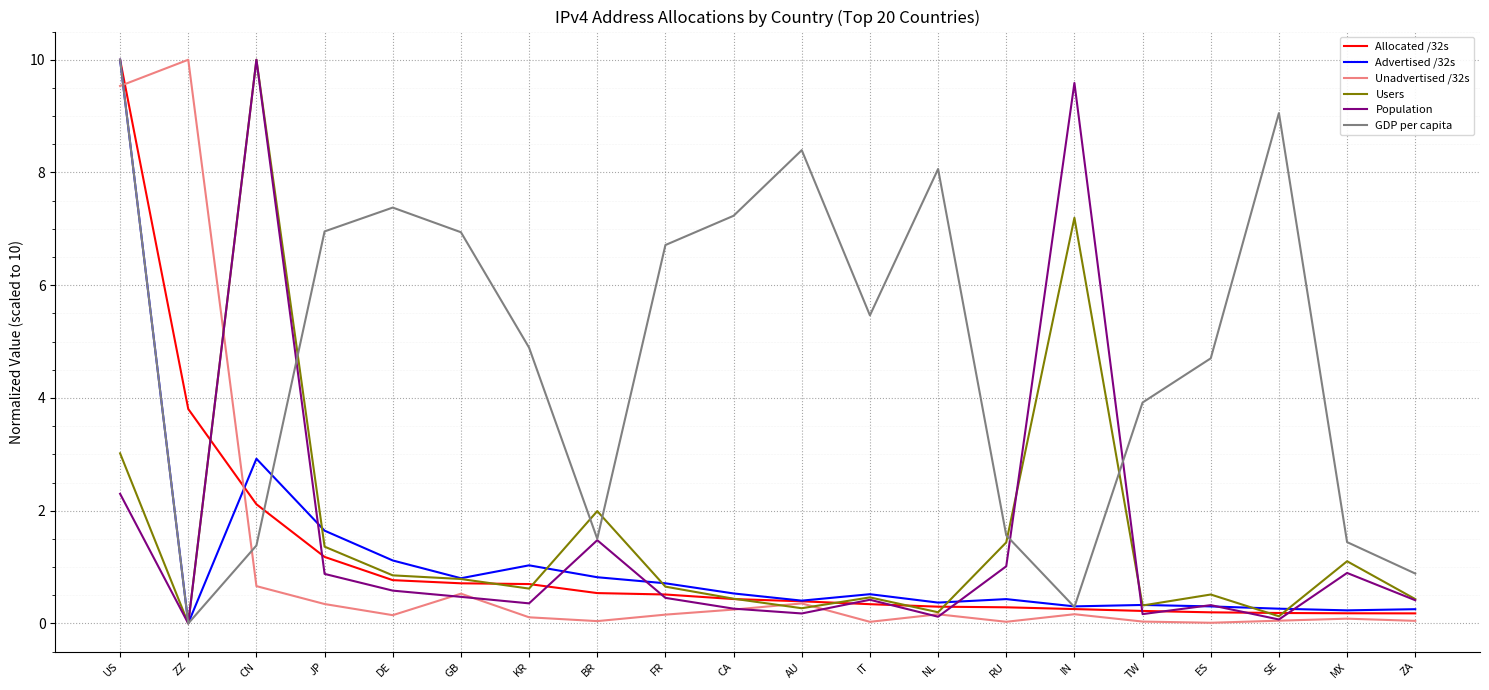

What value does the GDP per capita series have at KR?

4.9